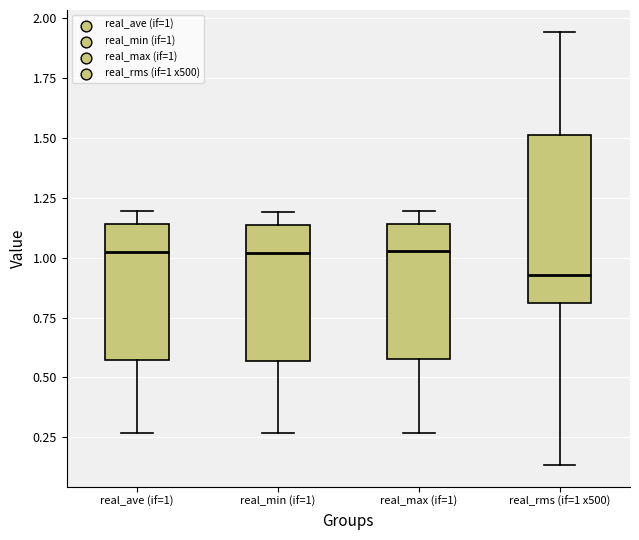

Reading left to right, read every box against the y-axis: the position of its median line, the range the box covers, and the ends of its whiskers. The values are not printed on the chart, so give them approximately, as read against the axis.

real_ave (if=1): median 1.00, box 0.55 to 1.15, whiskers 0.25 to 1.20
real_min (if=1): median 1.00, box 0.55 to 1.15, whiskers 0.25 to 1.20
real_max (if=1): median 1.05, box 0.60 to 1.15, whiskers 0.25 to 1.20
real_rms (if=1 x500): median 0.95, box 0.80 to 1.50, whiskers 0.15 to 1.95